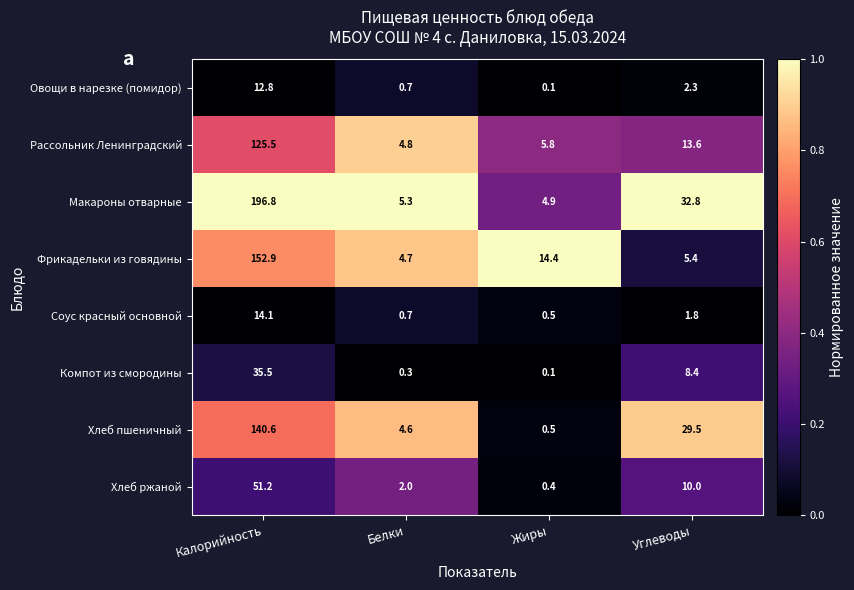

Which series has the widest spread of values?

Макароны отварные